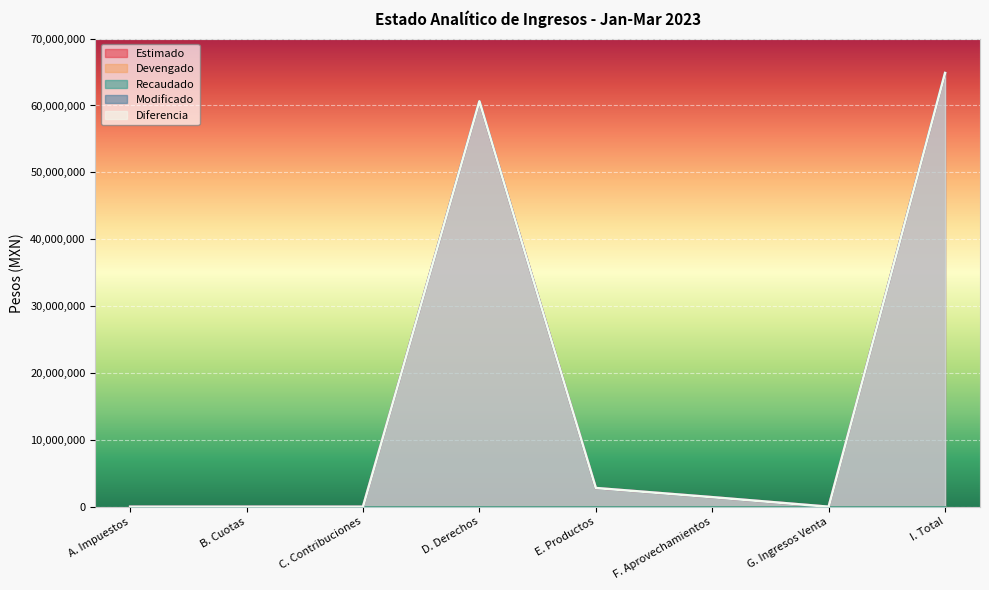

True or false: Estimado and Modificado cross at least once.

False